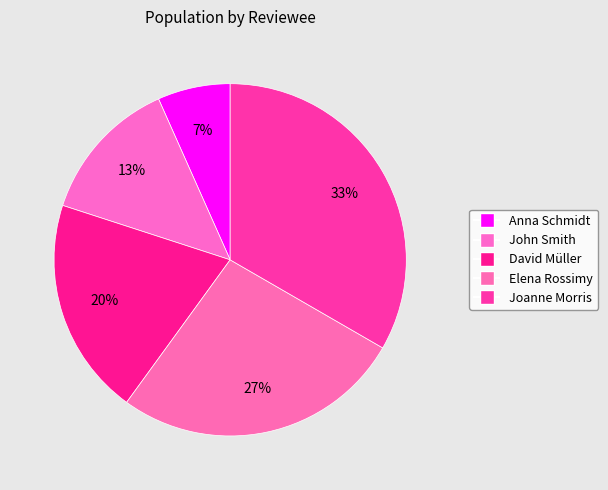

Count the number of slices in the pie.

5